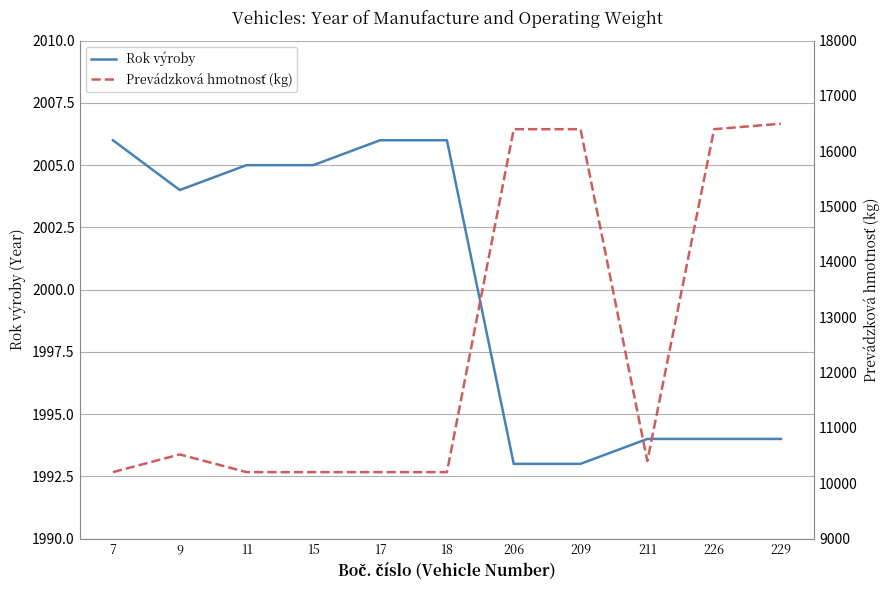

The value of Rok výroby at 17 is 2006. True or false?

True